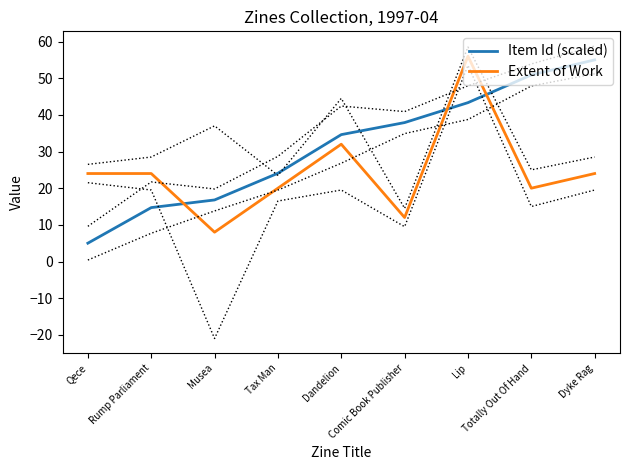

What is the sum of the Item Id (scaled) values at Dandelion and Dyke Rag?

89.6